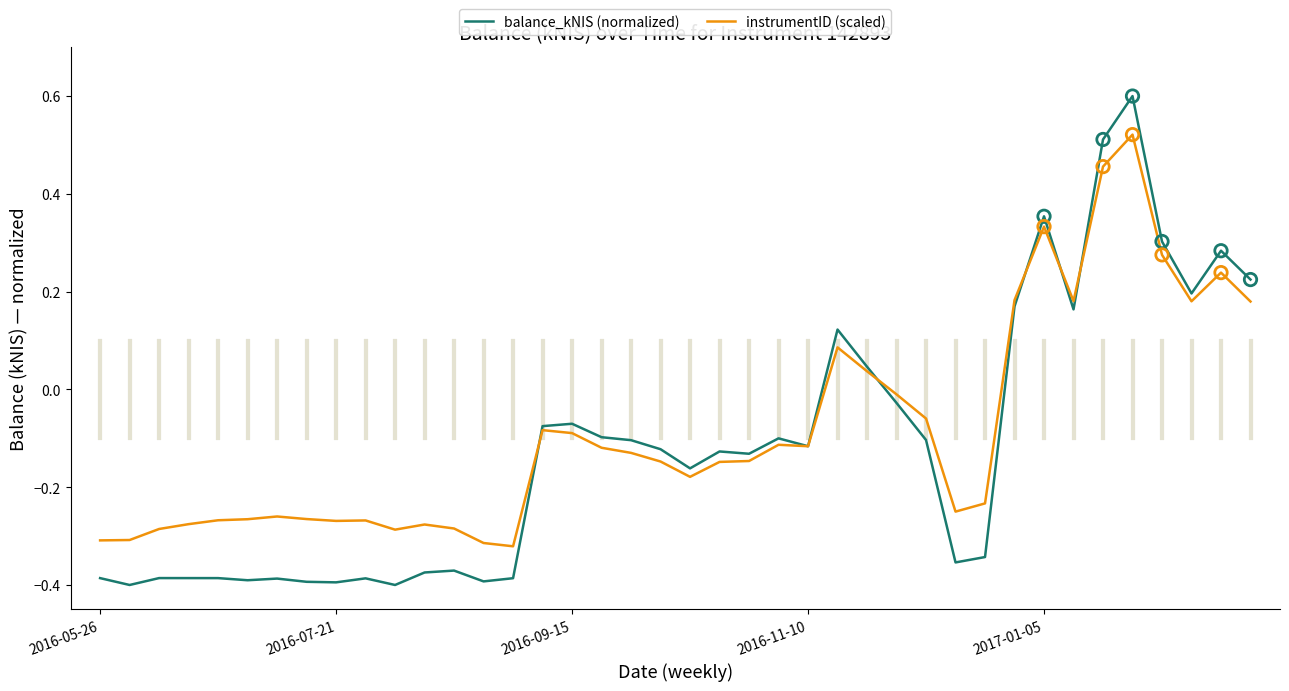

List the series in order of their peak value, highest first.

balance_kNIS (normalized), instrumentID (scaled)